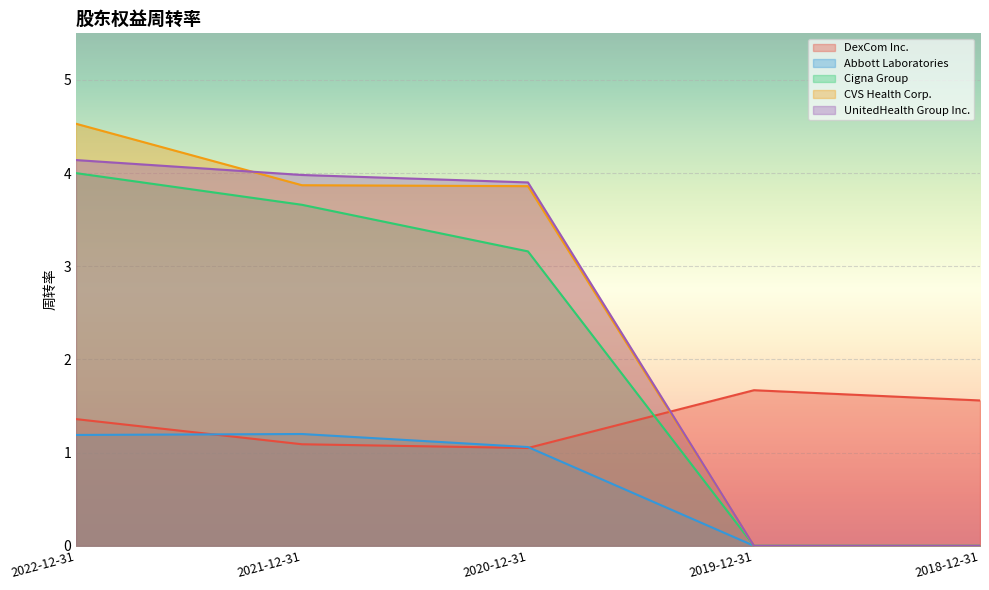

What are all the series names shown in the legend?

DexCom Inc., Abbott Laboratories, Cigna Group, CVS Health Corp., UnitedHealth Group Inc.